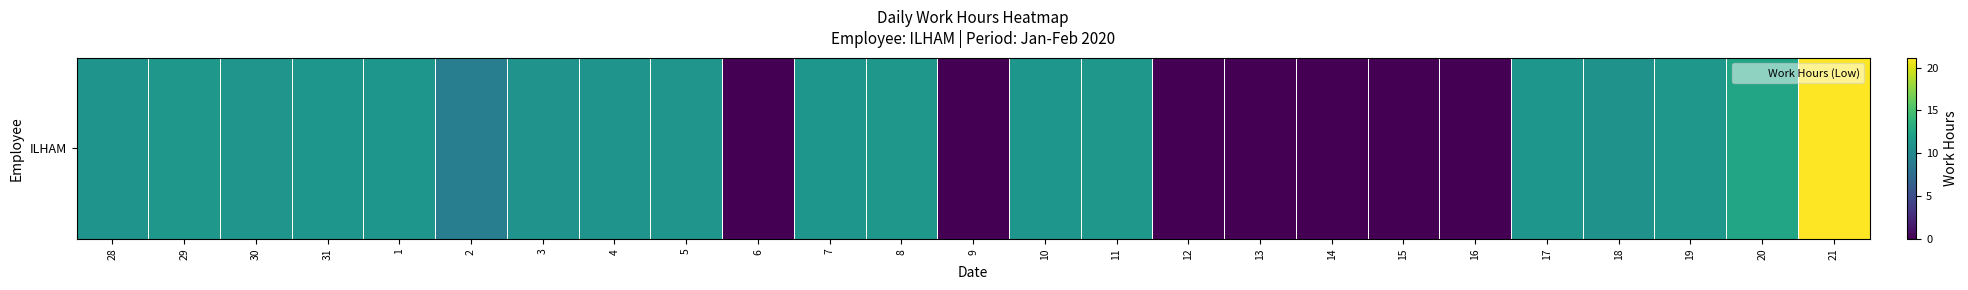

What is the ratio of the value at 4 to the value at 20?

0.9